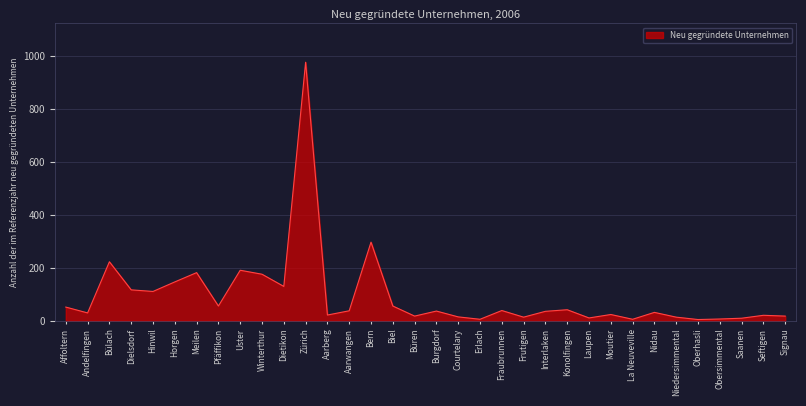

How many series are shown in this chart?

1